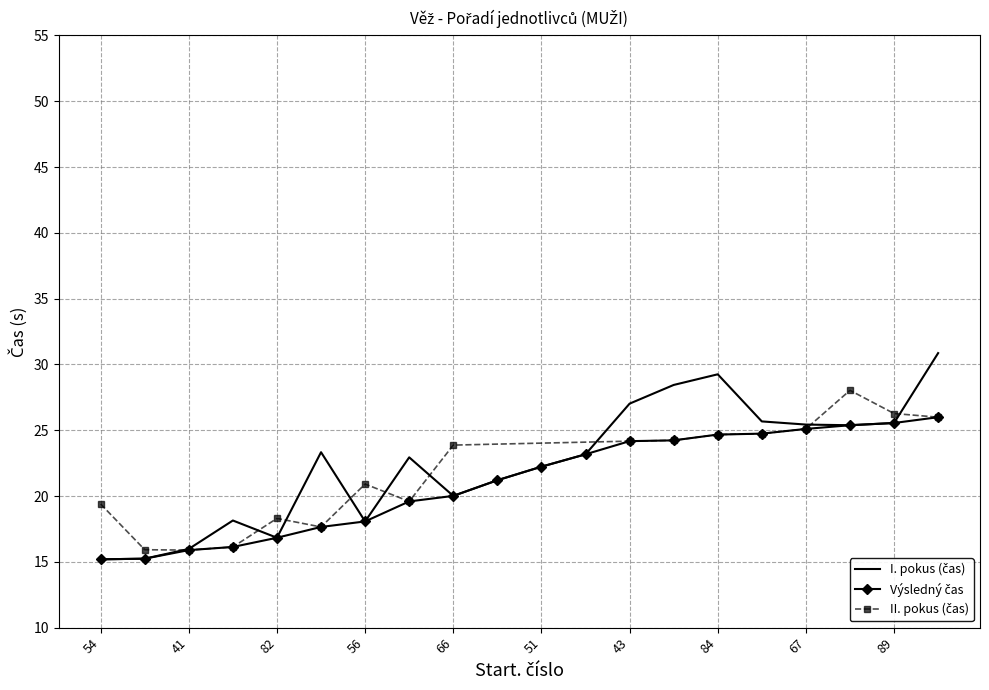

Is the value of I. pokus (čas) at 84 greater than the value of Výsledný čas at 66?

Yes